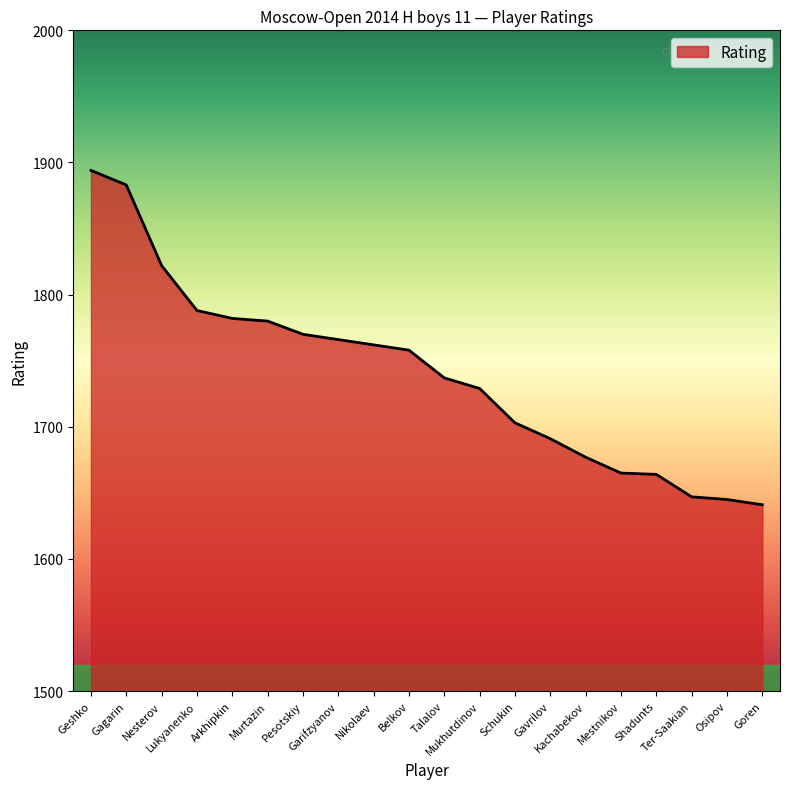

What is the smallest value displayed?

1641